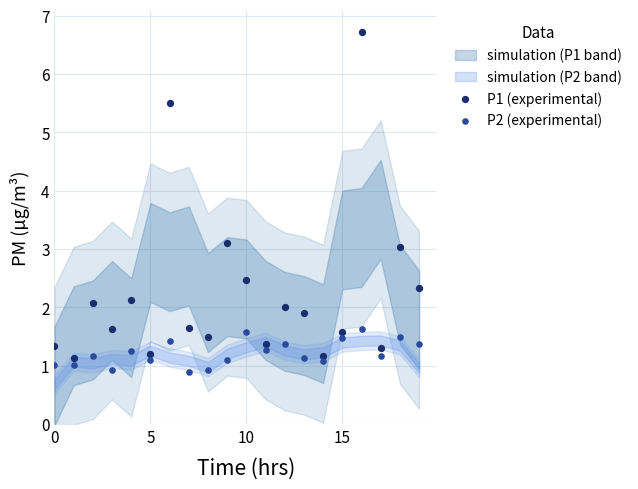

Across all data points, what is the range of Y values (max minus min)?

5.8